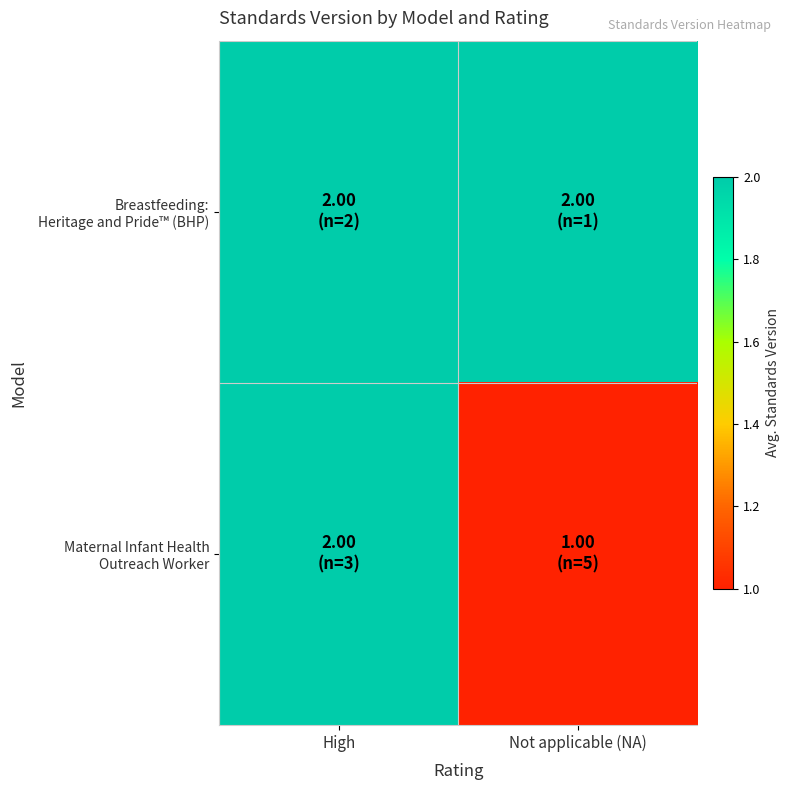

Which series has the largest range (max minus min)?

Maternal Infant Health Outreach Worker